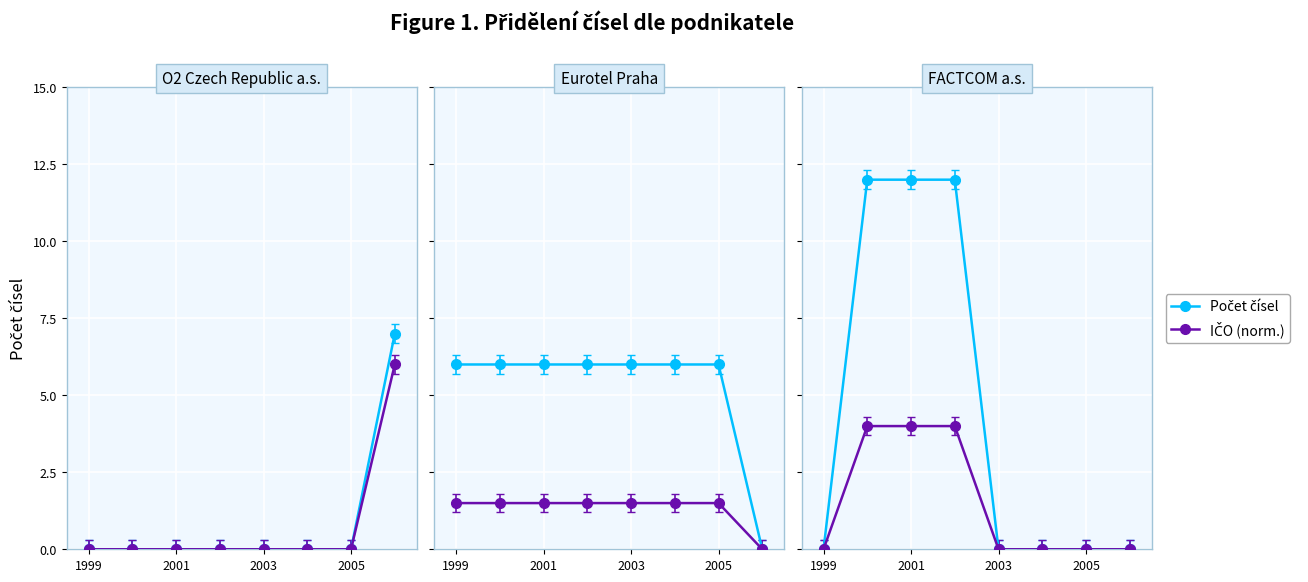

True or false: IČO (norm.) and Počet čísel cross at least once.

False